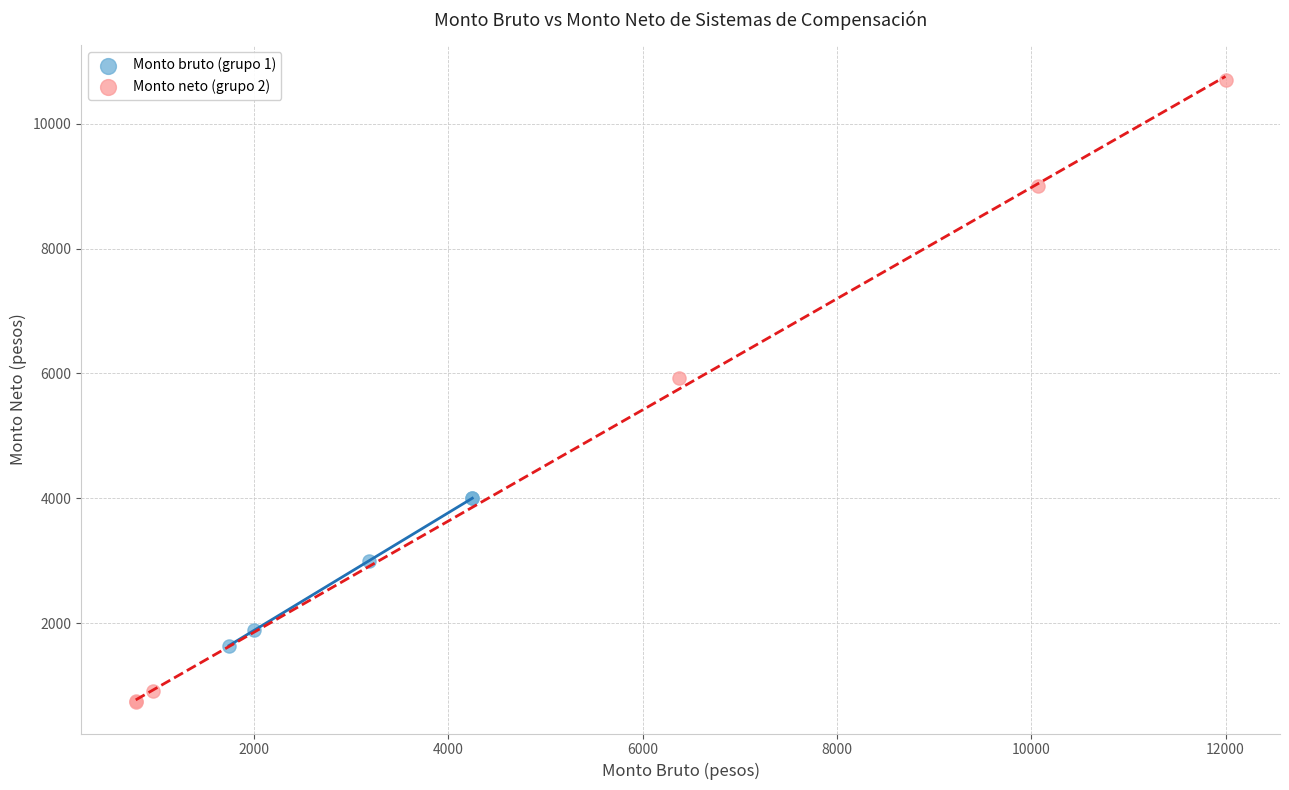

Which series contains the lowest Y value?

Monto neto (grupo 2)